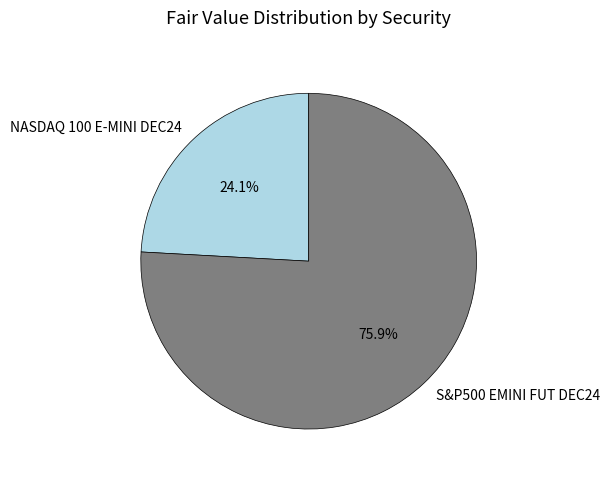

True or false: S&P500 EMINI FUT DEC24 accounts for 76% of the total.

True